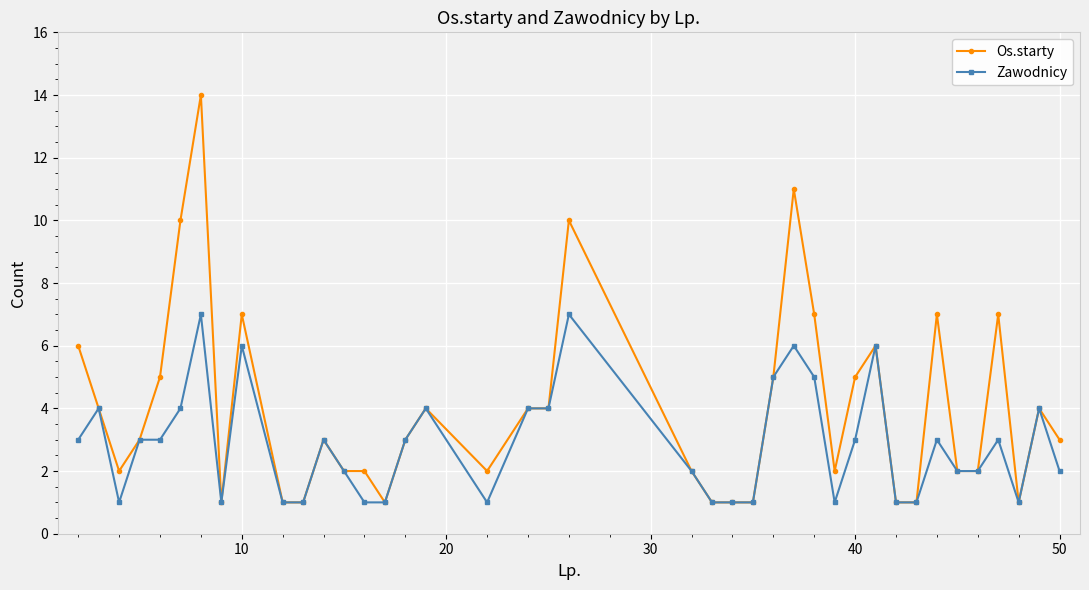

What is the greatest value displayed?

14